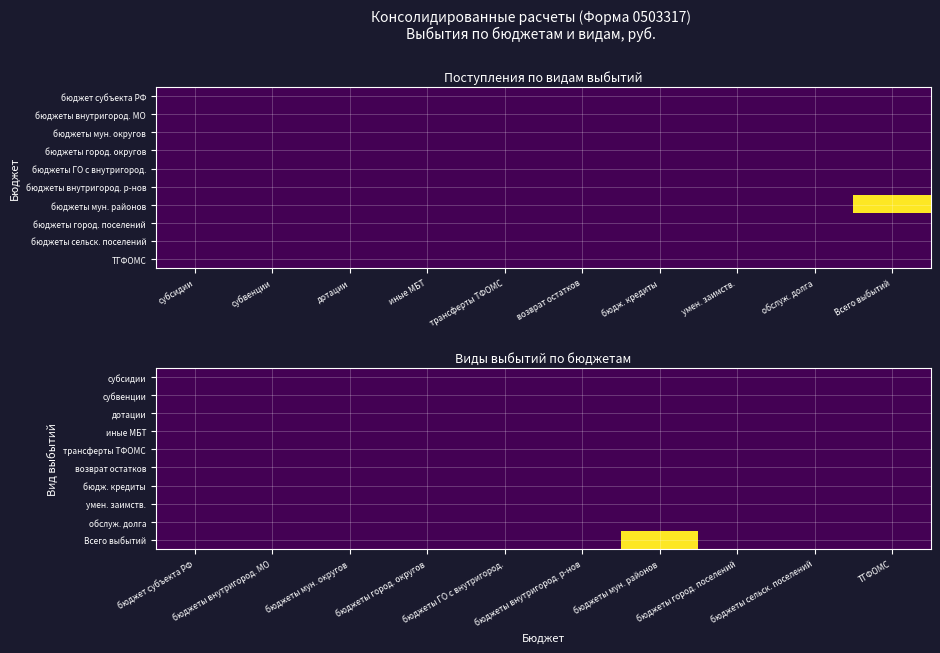

Rank the categories by обслуж. долга value from lowest to highest.

бюджет субъекта РФ, бюджеты внутригород. МО, бюджеты мун. округов, бюджеты город. округов, бюджеты ГО с внутригород., бюджеты внутригород. р-нов, бюджеты мун. районов, бюджеты город. поселений, бюджеты сельск. поселений, ТГФОМС